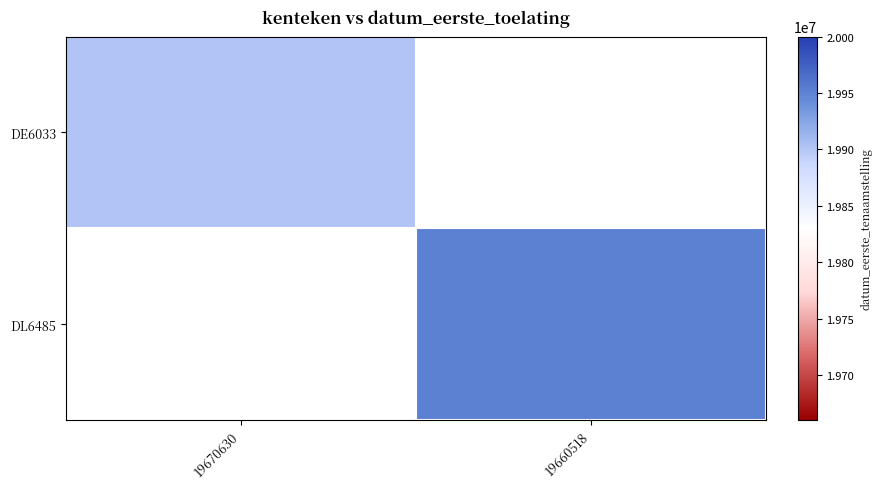

How many values in DE6033 are above zero?

1